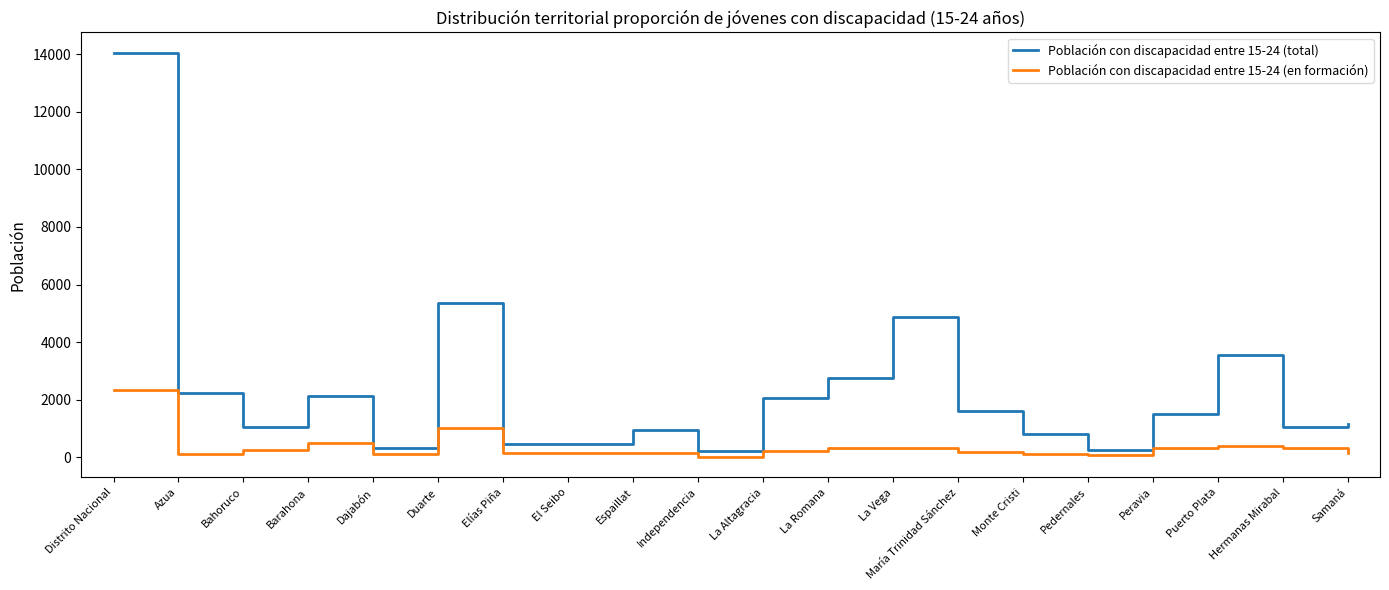

Is the value of Población con discapacidad entre 15-24 (total) at Barahona greater than the value of Población con discapacidad entre 15-24 (en formación) at Samaná?

Yes